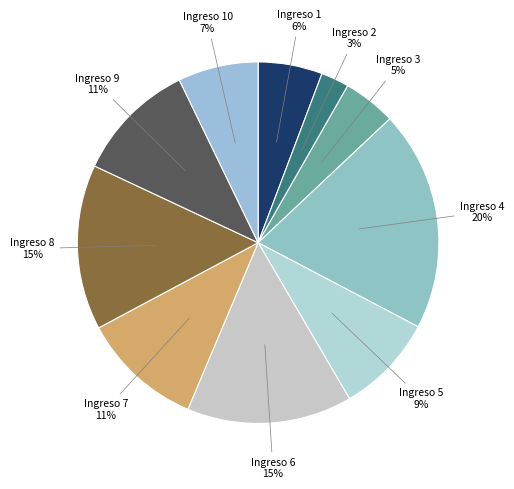

What percentage is the Ingreso 9 slice, to the nearest percent?

11%